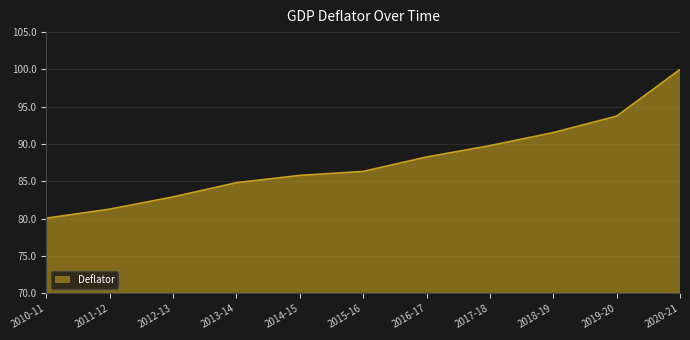

At which category does the chart reach its peak across all series?

2020-21